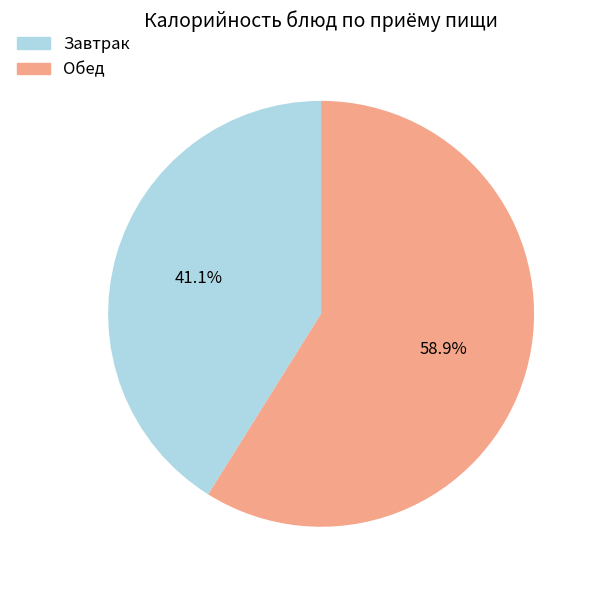

Count the number of slices in the pie.

2